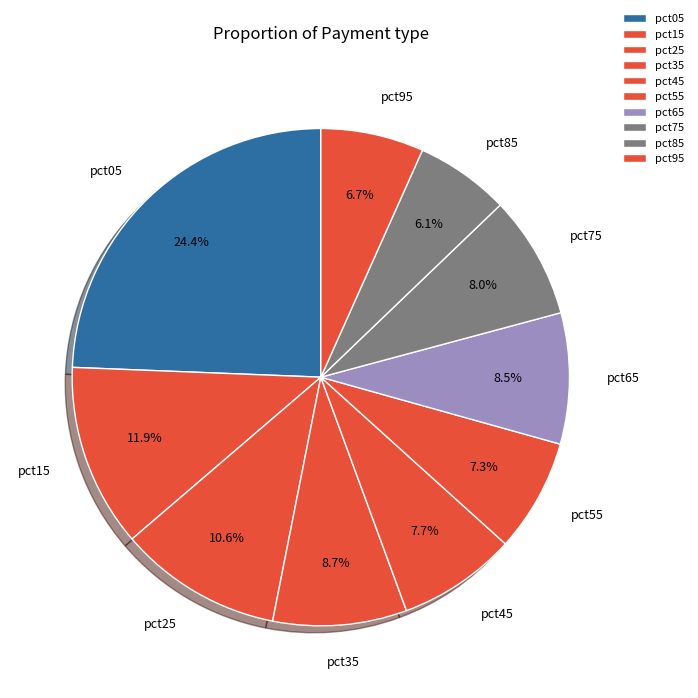

Count the number of slices in the pie.

10